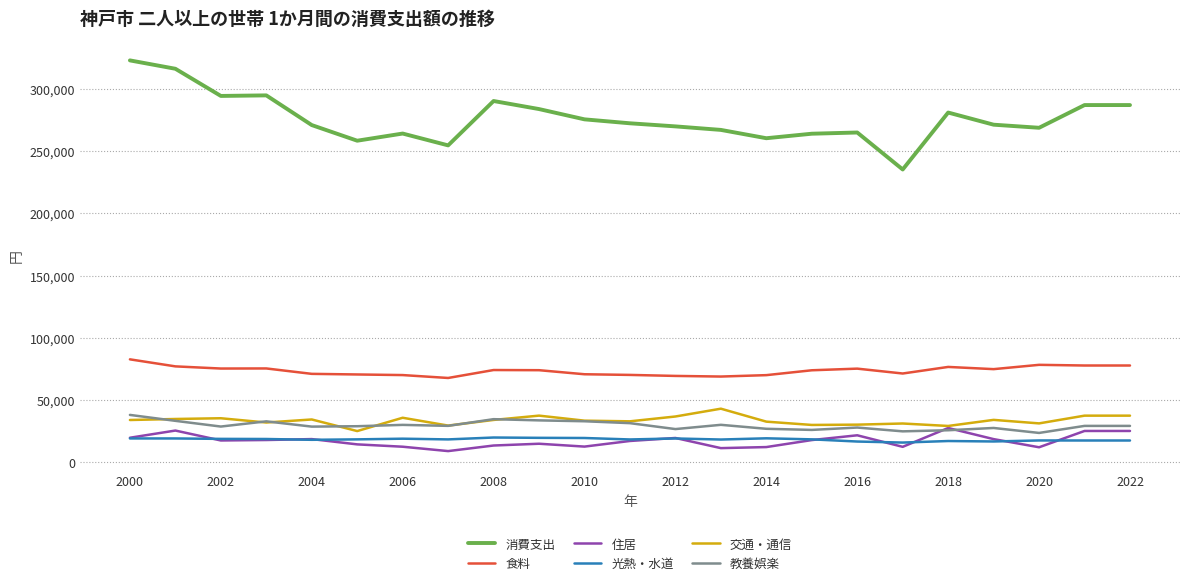

What are all the series names shown in the legend?

消費支出, 食料, 住居, 光熱・水道, 交通・通信, 教養娯楽